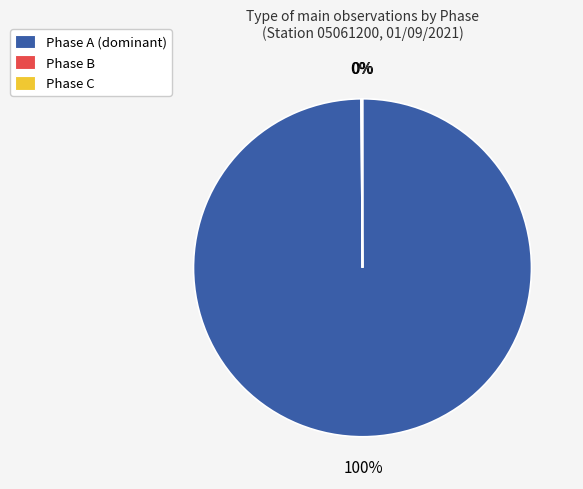

Is Phase A (dominant) the majority of the pie?

Yes